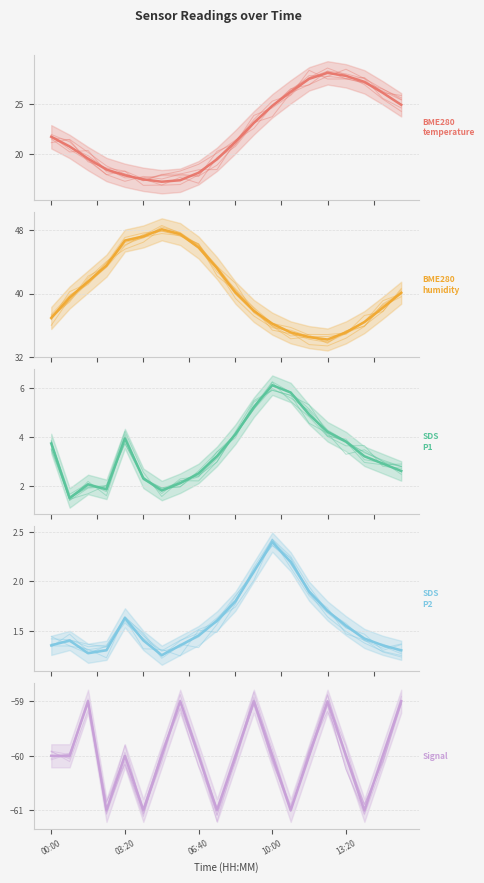

True or false: SDS_P1 and BME280_humidity cross at least once.

False